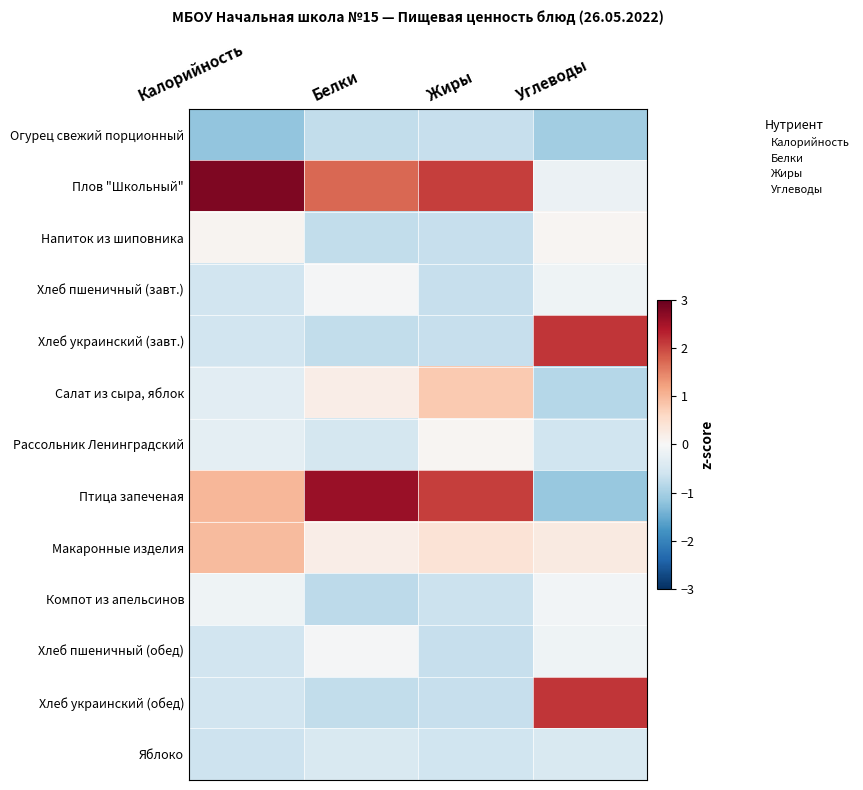

Reading right to left, what are all the values shown in this chart?

Огурец свежий порционный: Углеводы=-1.0	Жиры=-0.7	Белки=-0.7	Калорийность=-1.2
Плов "Школьный": Углеводы=-0.2	Жиры=2.1	Белки=1.7	Калорийность=2.8
Напиток из шиповника: Углеводы=0.0	Жиры=-0.7	Белки=-0.7	Калорийность=0.1
Хлеб пшеничный (завт.): Углеводы=-0.1	Жиры=-0.7	Белки=-0.0	Калорийность=-0.6
Хлеб украинский (завт.): Углеводы=2.1	Жиры=-0.7	Белки=-0.7	Калорийность=-0.6
Салат из сыра, яблок: Углеводы=-0.9	Жиры=0.8	Белки=0.2	Калорийность=-0.3
Рассольник Ленинградский: Углеводы=-0.6	Жиры=0.1	Белки=-0.5	Калорийность=-0.3
Птица запеченая: Углеводы=-1.1	Жиры=2.1	Белки=2.6	Калорийность=1.0
Макаронные изделия: Углеводы=0.3	Жиры=0.4	Белки=0.2	Калорийность=0.9
Компот из апельсинов: Углеводы=-0.1	Жиры=-0.7	Белки=-0.8	Калорийность=-0.1
Хлеб пшеничный (обед): Углеводы=-0.1	Жиры=-0.7	Белки=-0.0	Калорийность=-0.6
Хлеб украинский (обед): Углеводы=2.1	Жиры=-0.7	Белки=-0.7	Калорийность=-0.6
Яблоко: Углеводы=-0.5	Жиры=-0.6	Белки=-0.5	Калорийность=-0.6